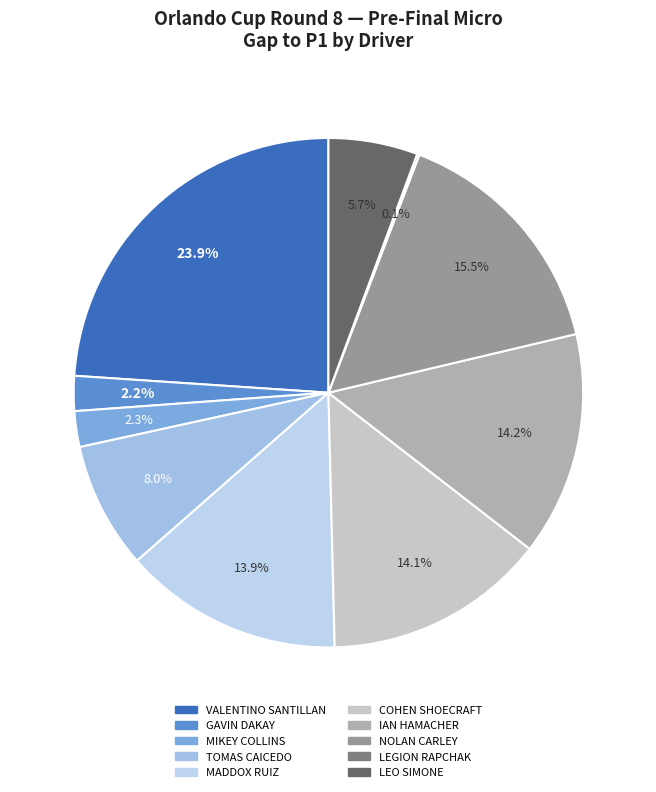

Which has a higher value, LEO SIMONE or LEGION RAPCHAK?

LEO SIMONE